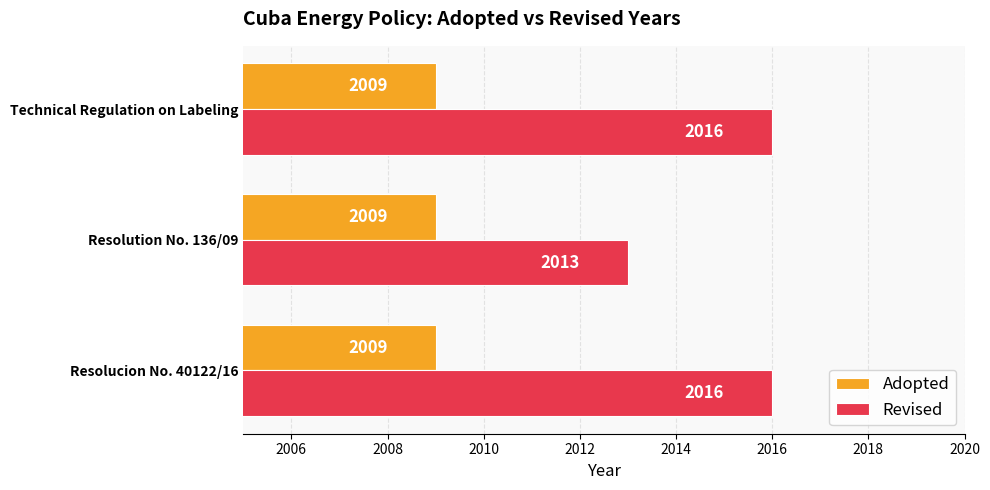

What is the difference between the highest and lowest values at Technical Regulation on Labeling?

7